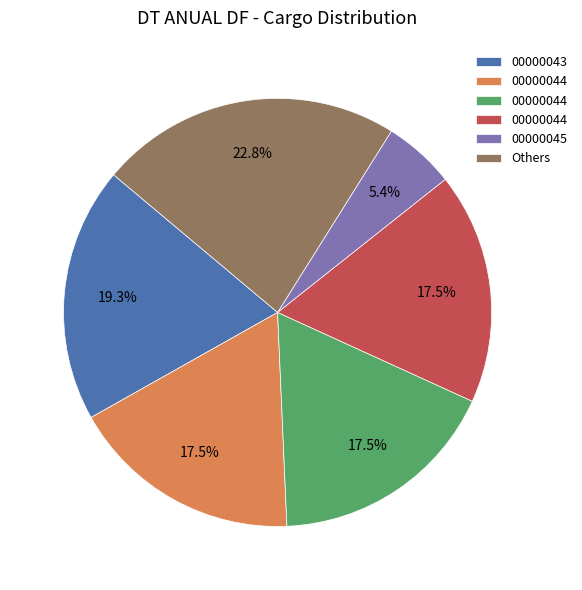

Is there any slice that represents more than half of the pie?

No